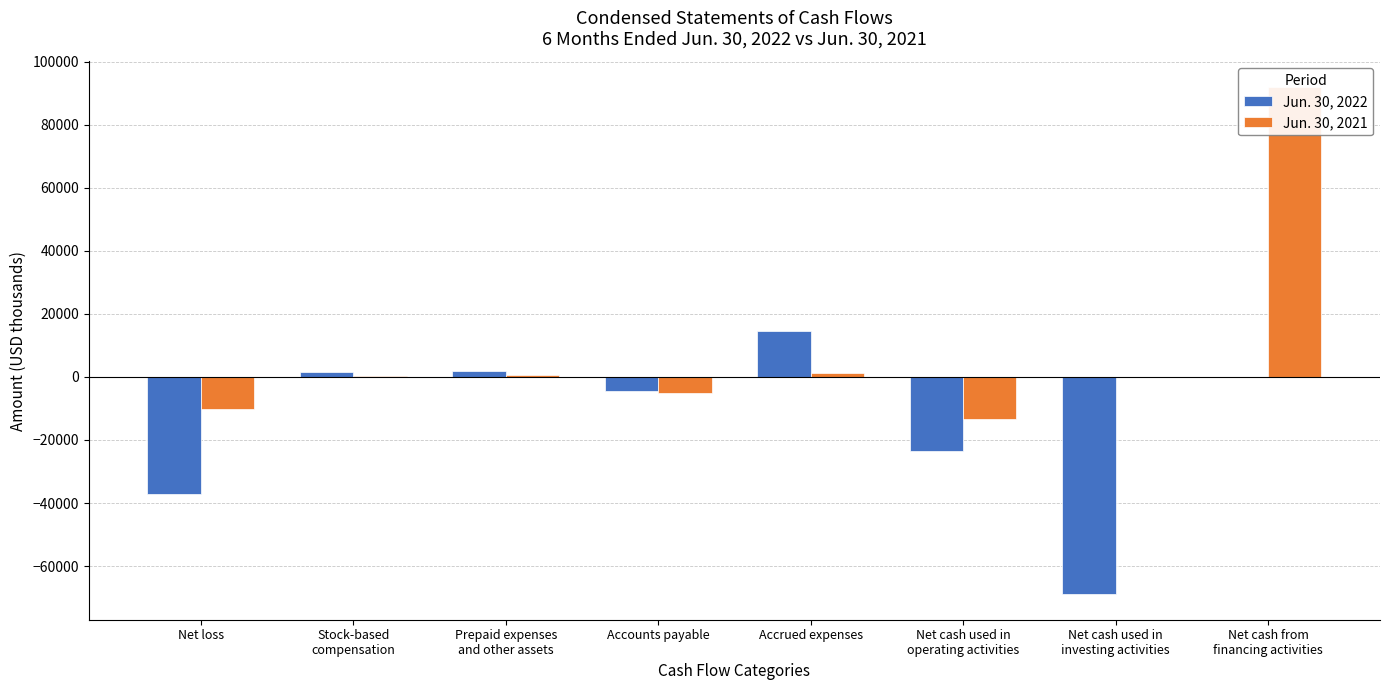

Does the chart contain any negative values?

Yes